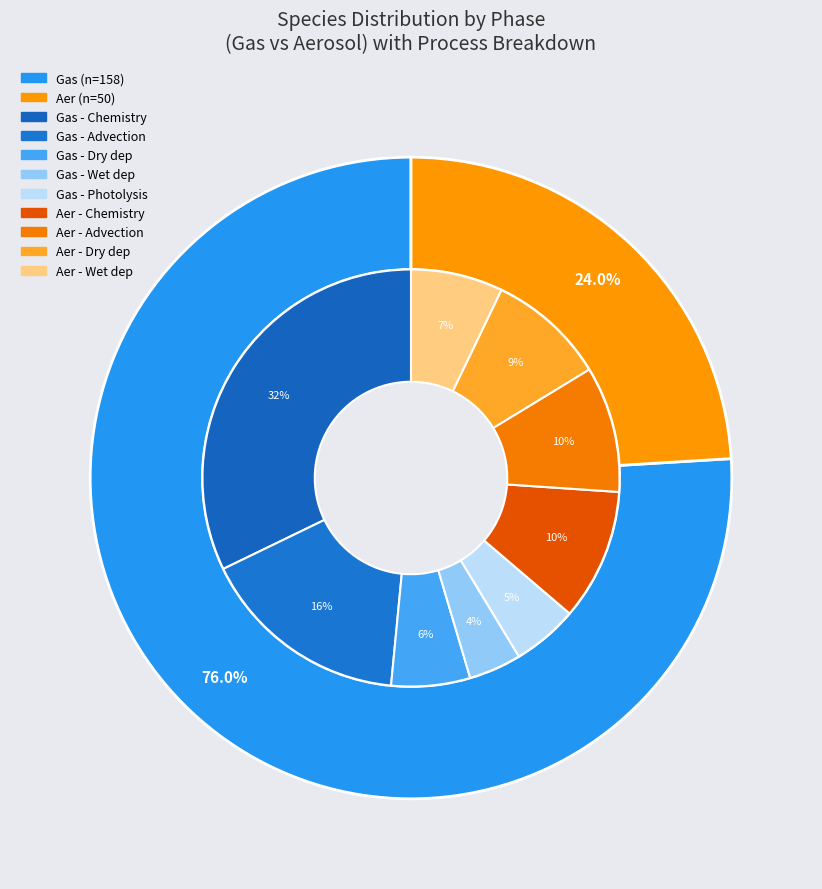

What is the ratio of the value at Gas to the value at Aer?

3.2